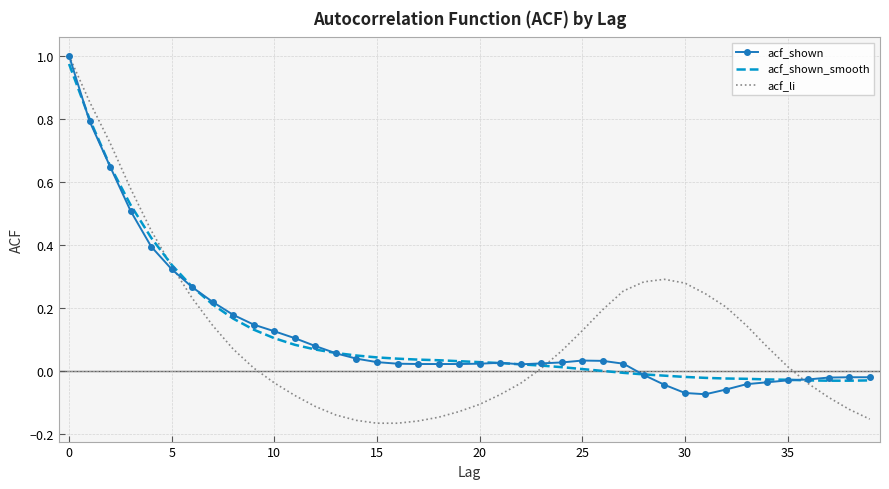

Which series has the widest spread of values?

acf_li